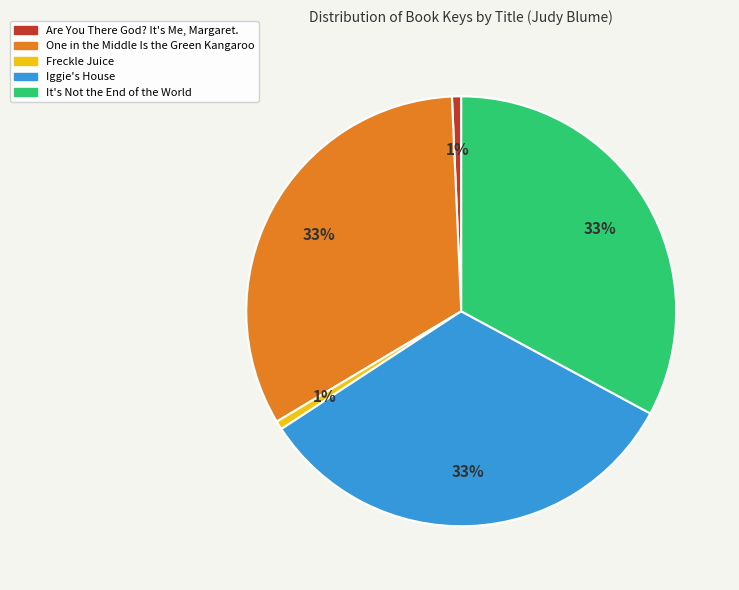

To the nearest percent, what percentage of the pie is It's Not the End of the World?

33%